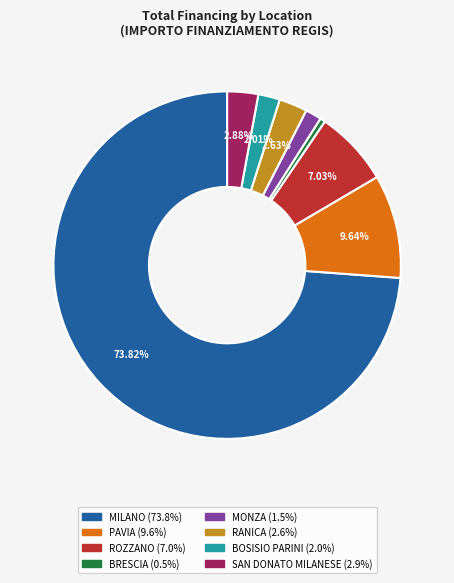

Which category has the biggest portion of the pie?

MILANO